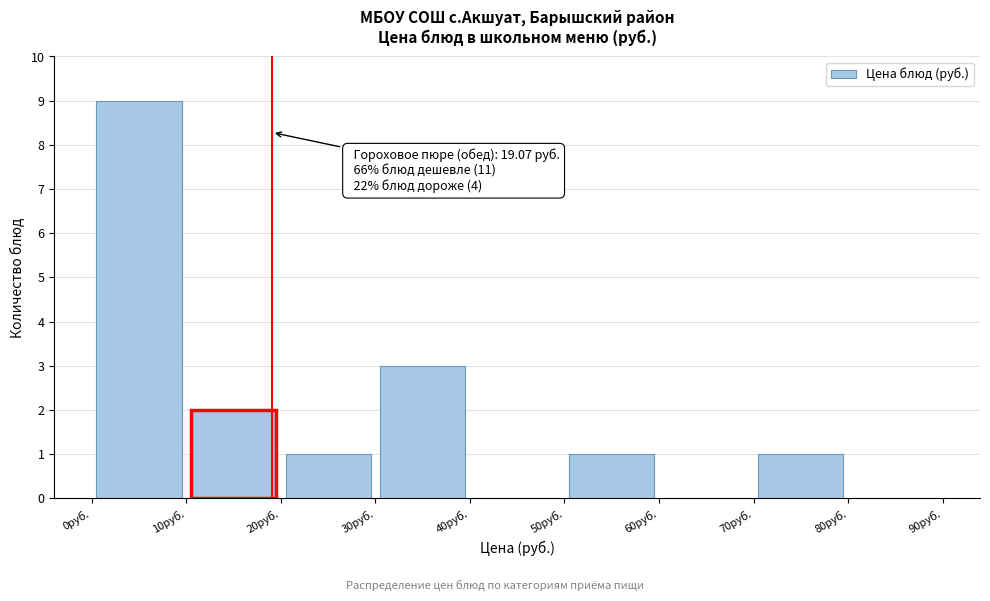

Which range on the x-axis has the tallest bar?

0 to 10